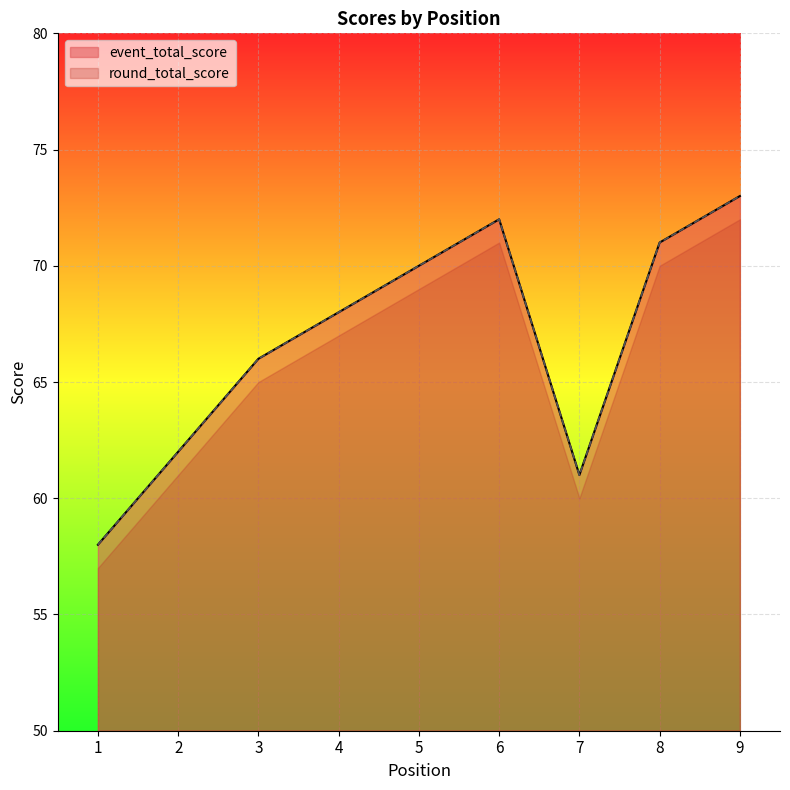

Is the value of round_total_score at 8 greater than the value of event_total_score at 9?

No